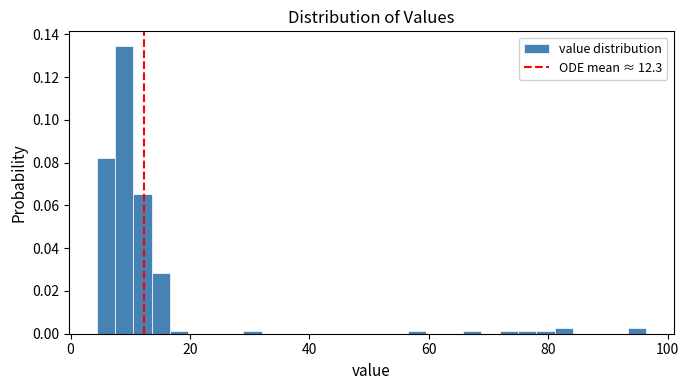

Read against the x-axis, roughly where is the centre of the tallest bar?

8